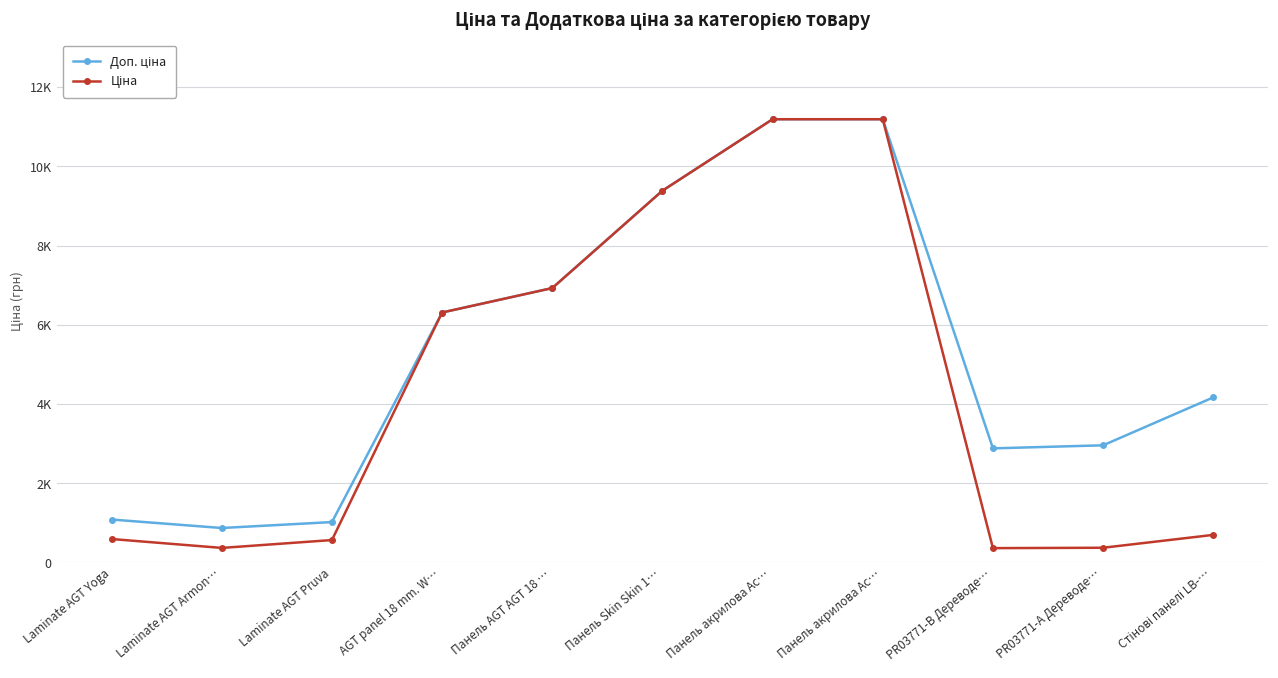

Rank the categories by Ціна value from highest to lowest.

Панель акрилова Ac…, Панель акрилова Ac…, Панель Skin Skin 1…, Панель AGT AGT 18 …, AGT panel 18 mm. W…, Стінові панелі LB-…, Laminate AGT Yoga, Laminate AGT Pruva, PR03771-А Дереводе…, Laminate AGT Armon…, PR03771-B Дереводе…